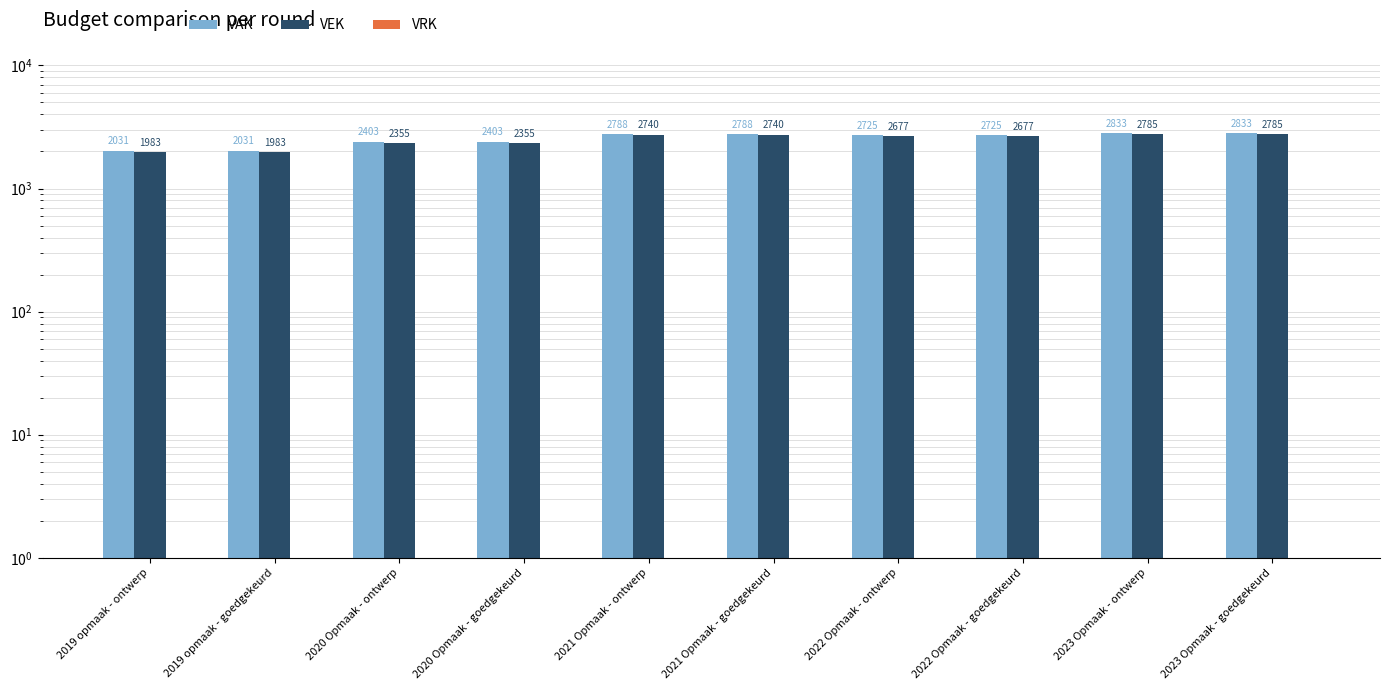

Is the value of VEK at 2020 Opmaak - goedgekeurd greater than the value of VRK at 2020 Opmaak - goedgekeurd?

Yes